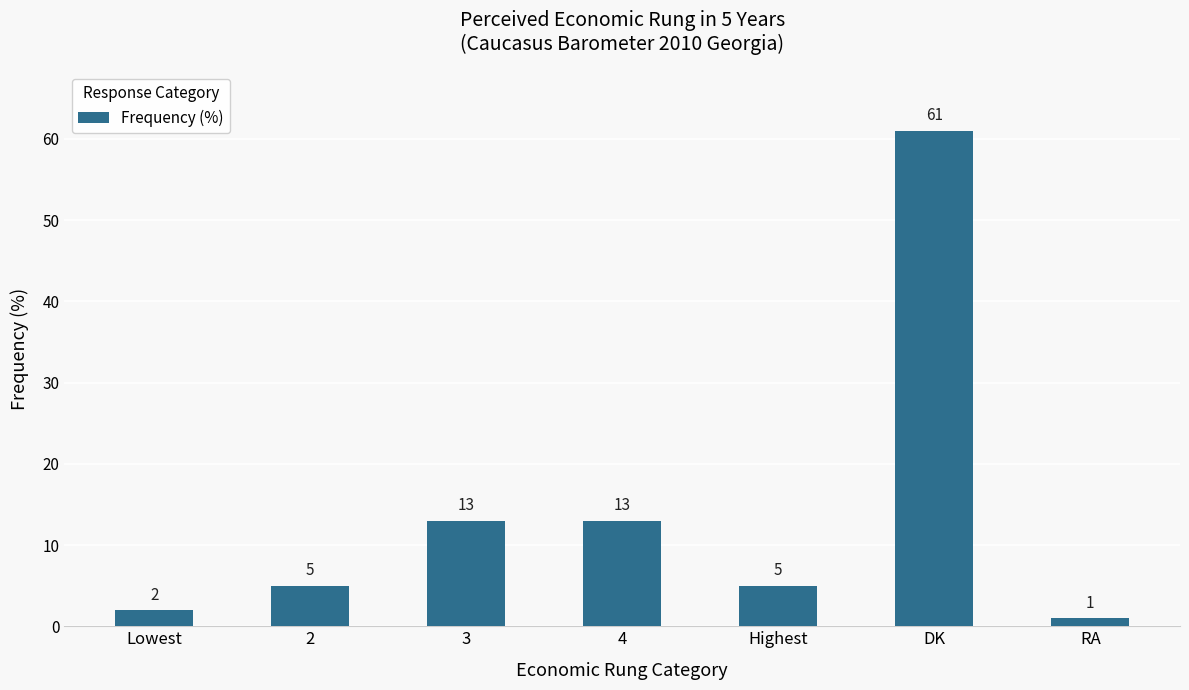

What is the change in value from Lowest to RA?

-1